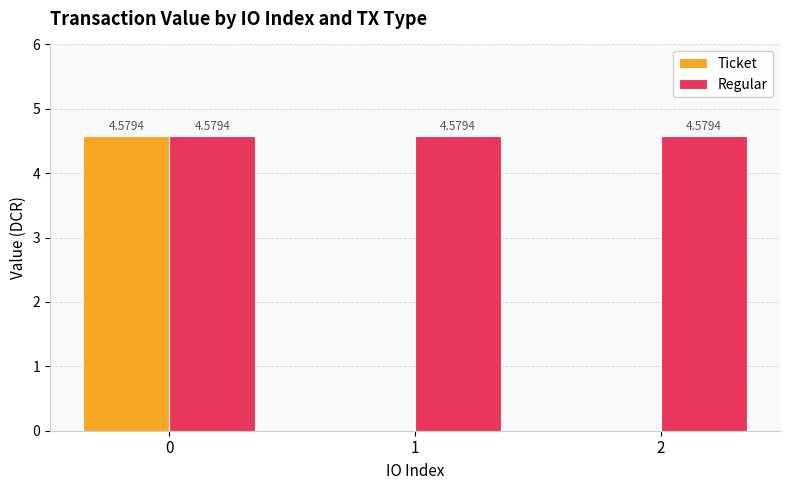

Reading right to left, list all the values displayed in this chart.

Ticket: 0.0	0.0	4.6
Regular: 4.6	4.6	4.6